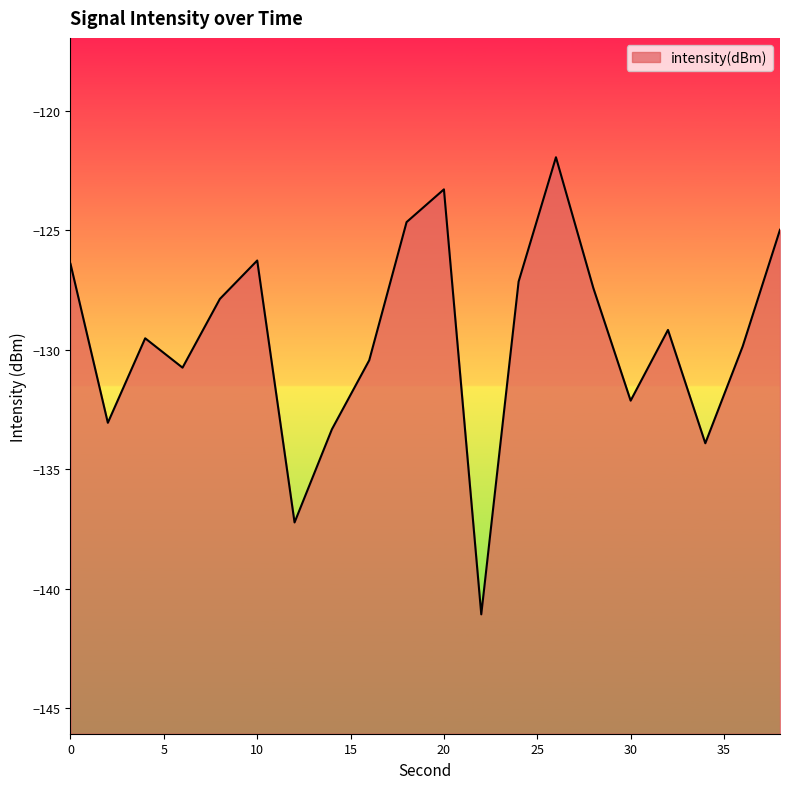

Which label corresponds to the smallest value in the chart?

22